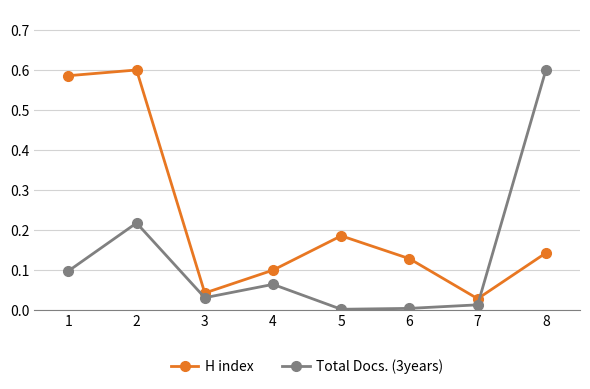

True or false: H index has a value of 0.8 at 1.

False